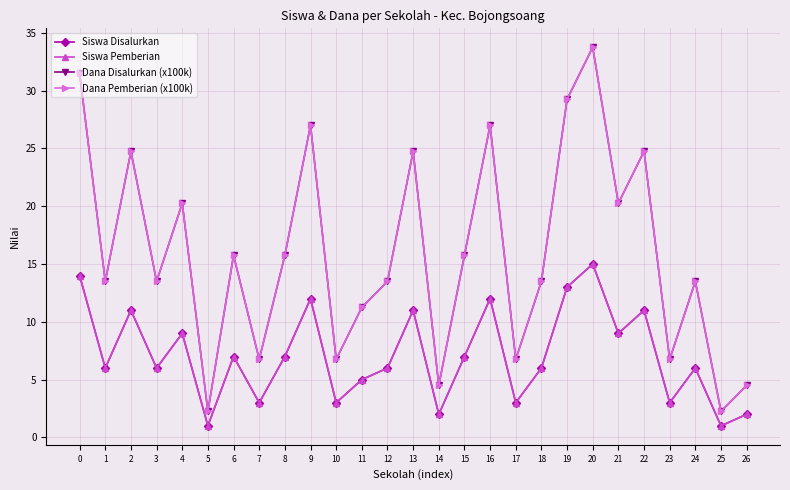

Does the chart have visible grid lines?

Yes